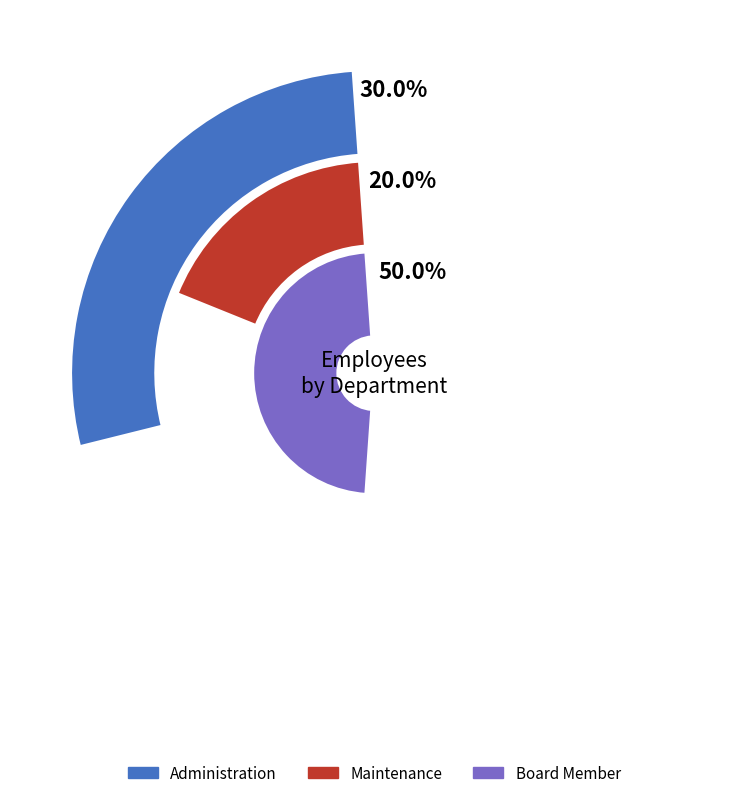

Is it true that Maintenance is 13% of the pie?

False